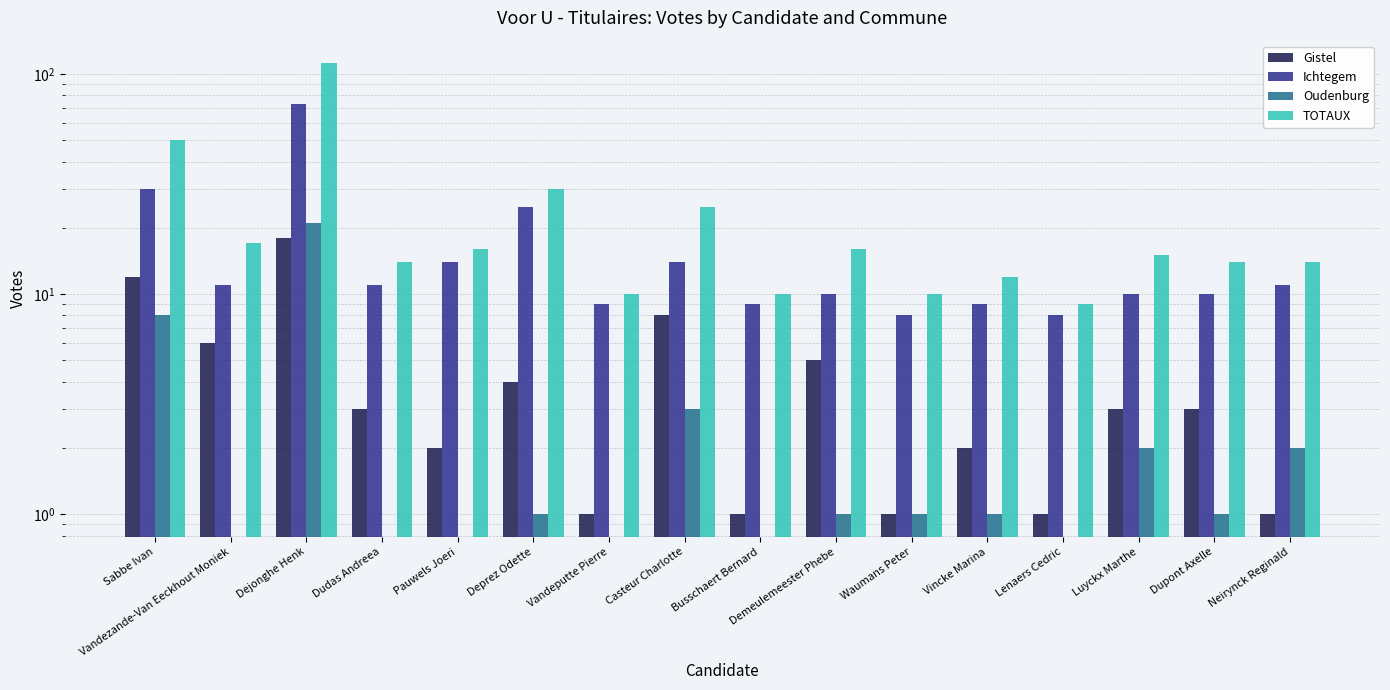

True or false: Oudenburg has a value of 1 at Waumans Peter.

False